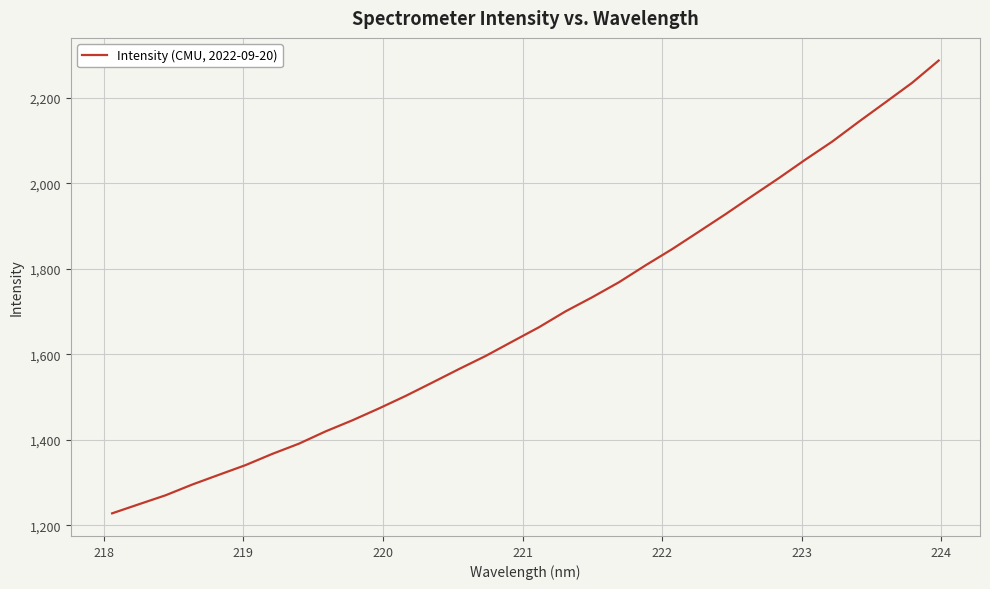

Is this an area chart (filled region under the line)?

No